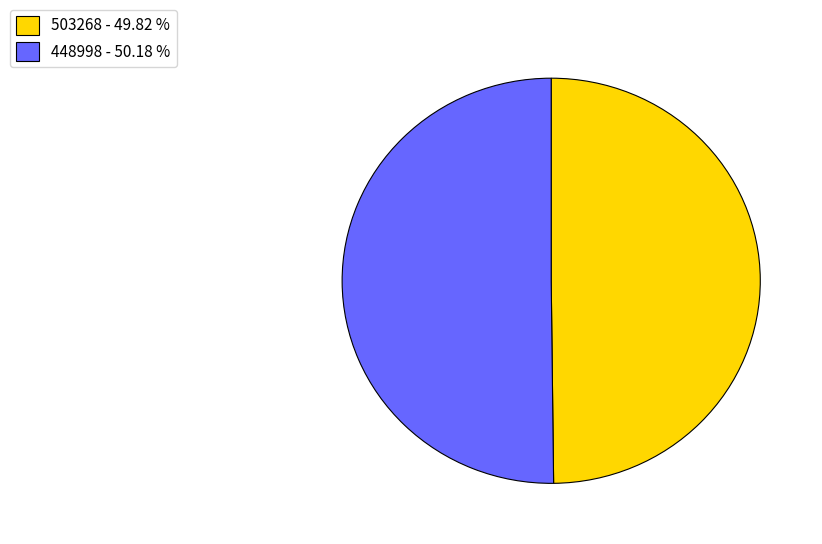

What is the ratio of the value at 503268 - 49.82 % to the value at 448998 - 50.18 %?

1.0